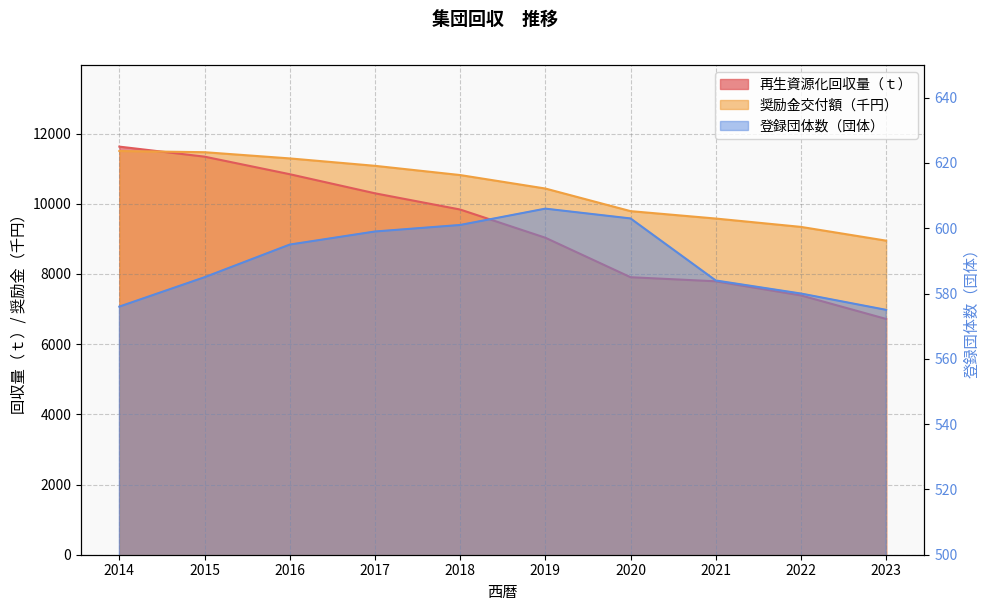

Rank the categories by 再生資源化回収量（ｔ） value from highest to lowest.

2014, 2015, 2016, 2017, 2018, 2019, 2020, 2021, 2022, 2023